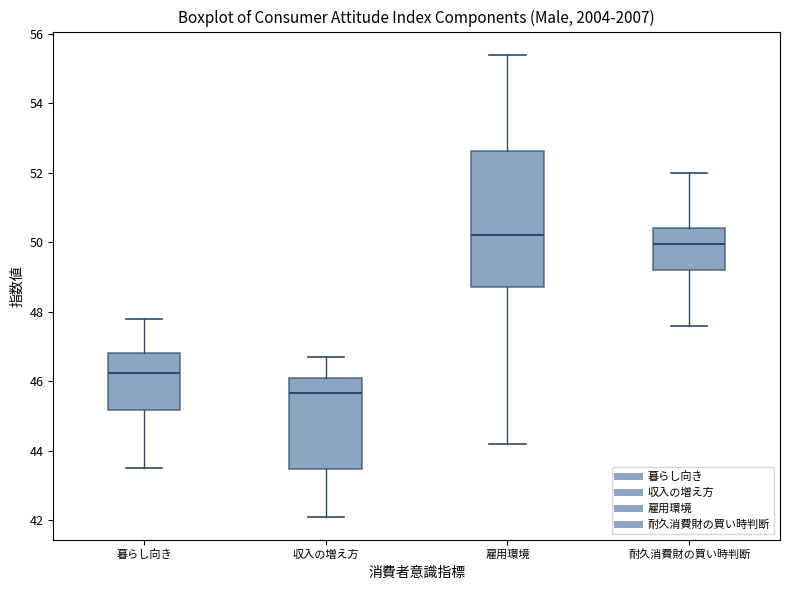

Where is the lower edge of the box for 収入の増え方 on the y-axis? The values are not printed on the chart, so give them approximately, as read against the axis.

43.4